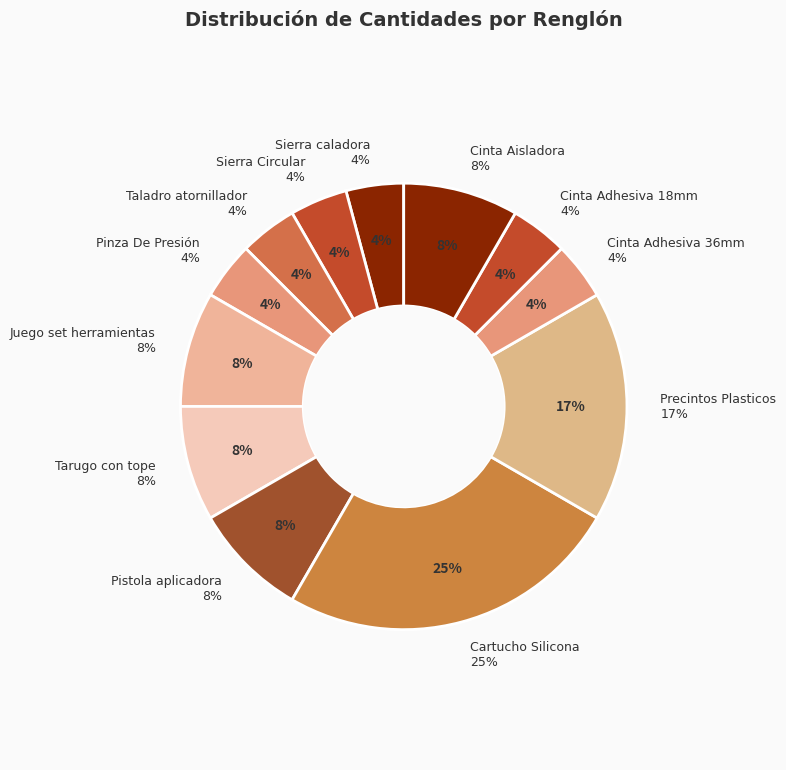

Does Cinta Adhesiva 18mm represent more than half of the total?

No